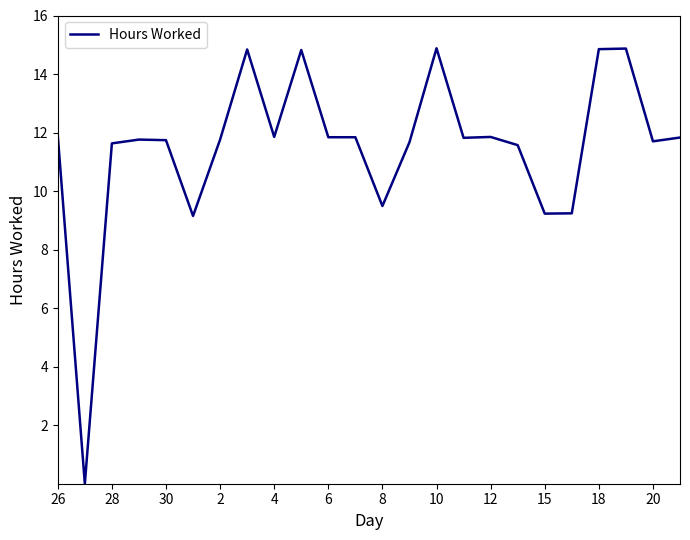

What is the maximum value shown in the chart?

14.9